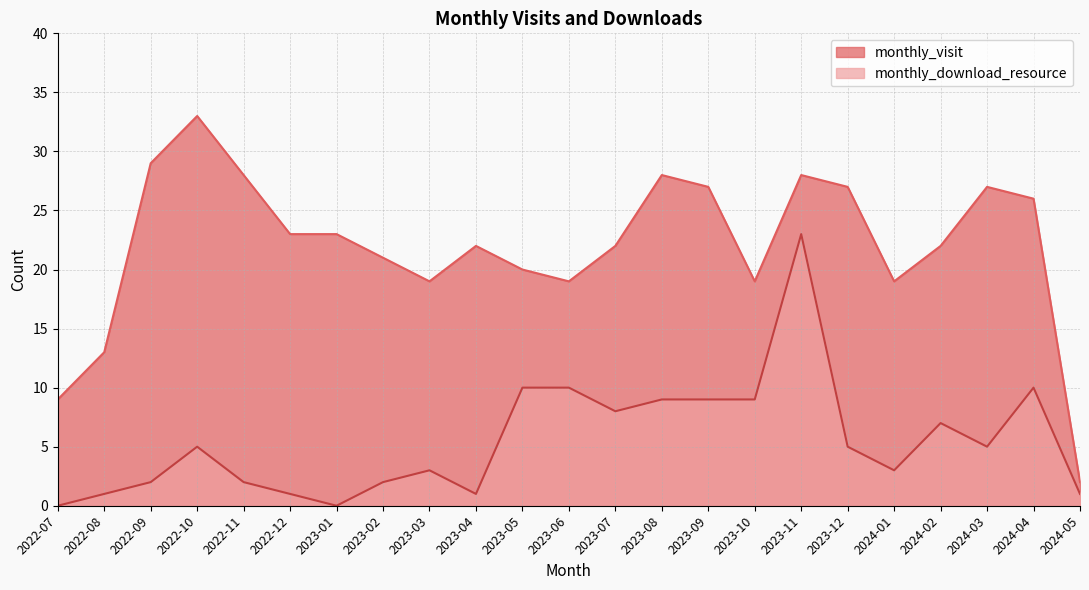

What is the label of the 13th point from the left?

2023-07